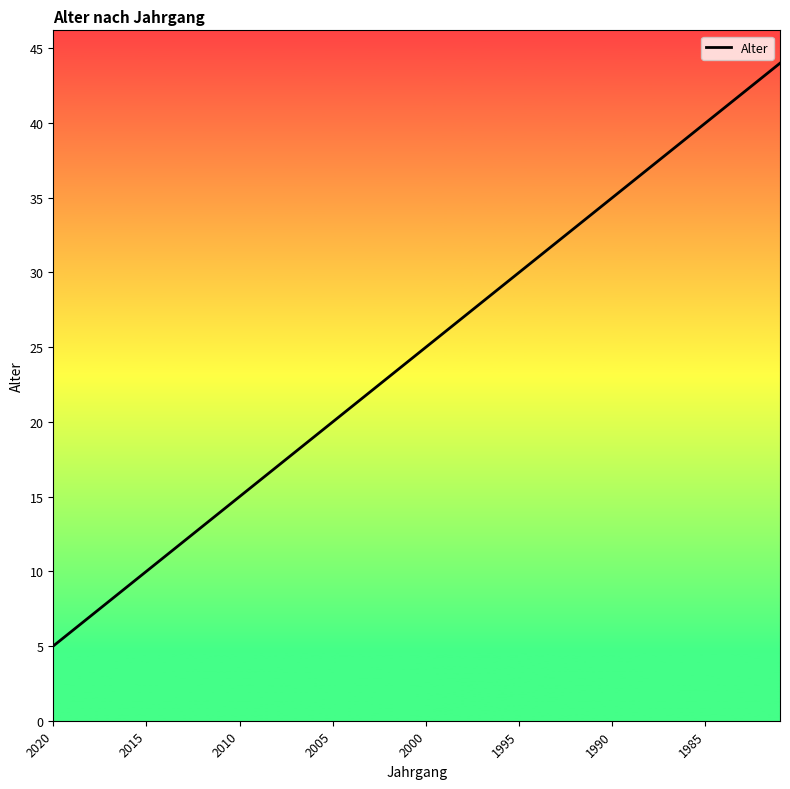

What is the difference between the maximum and second lowest values?

38